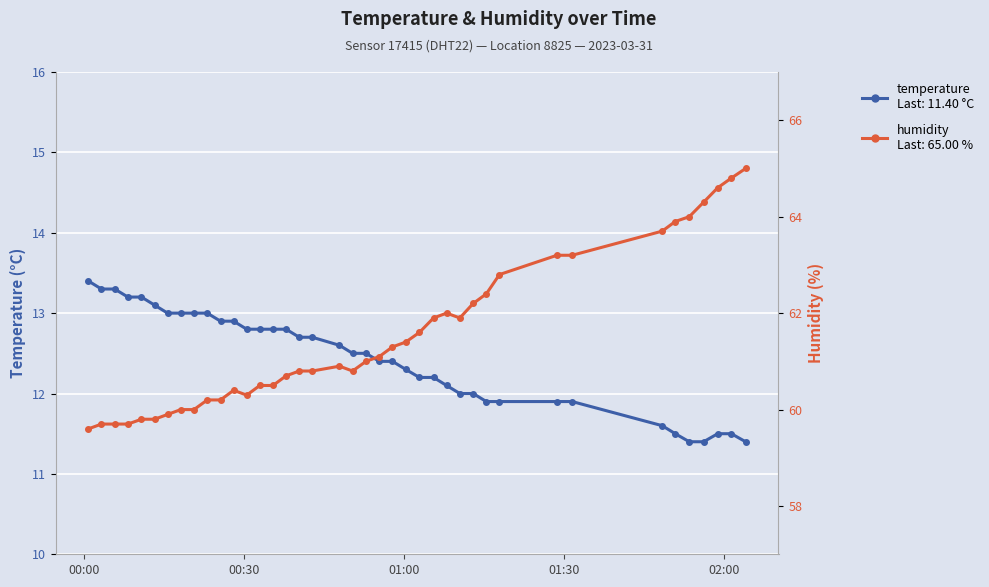

True or false: humidity has more than 0 points higher than both neighbors.

True